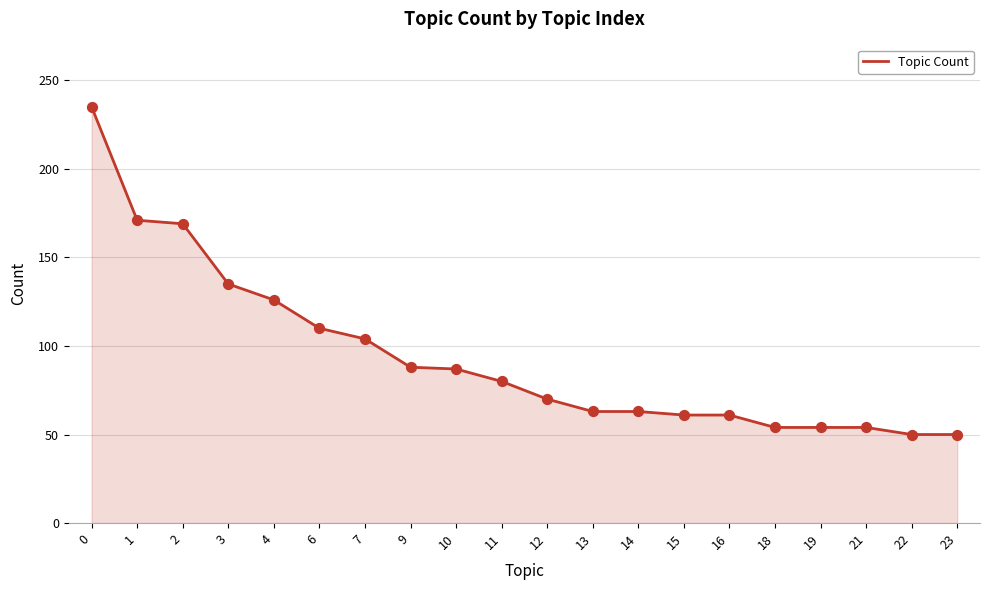

Which has a higher value, 7 or 21?

7